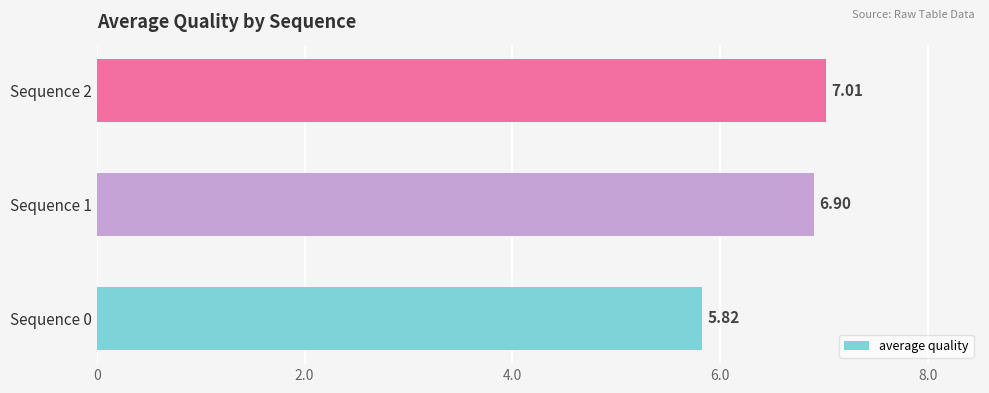

At which category does the chart reach its peak across all series?

Sequence 2